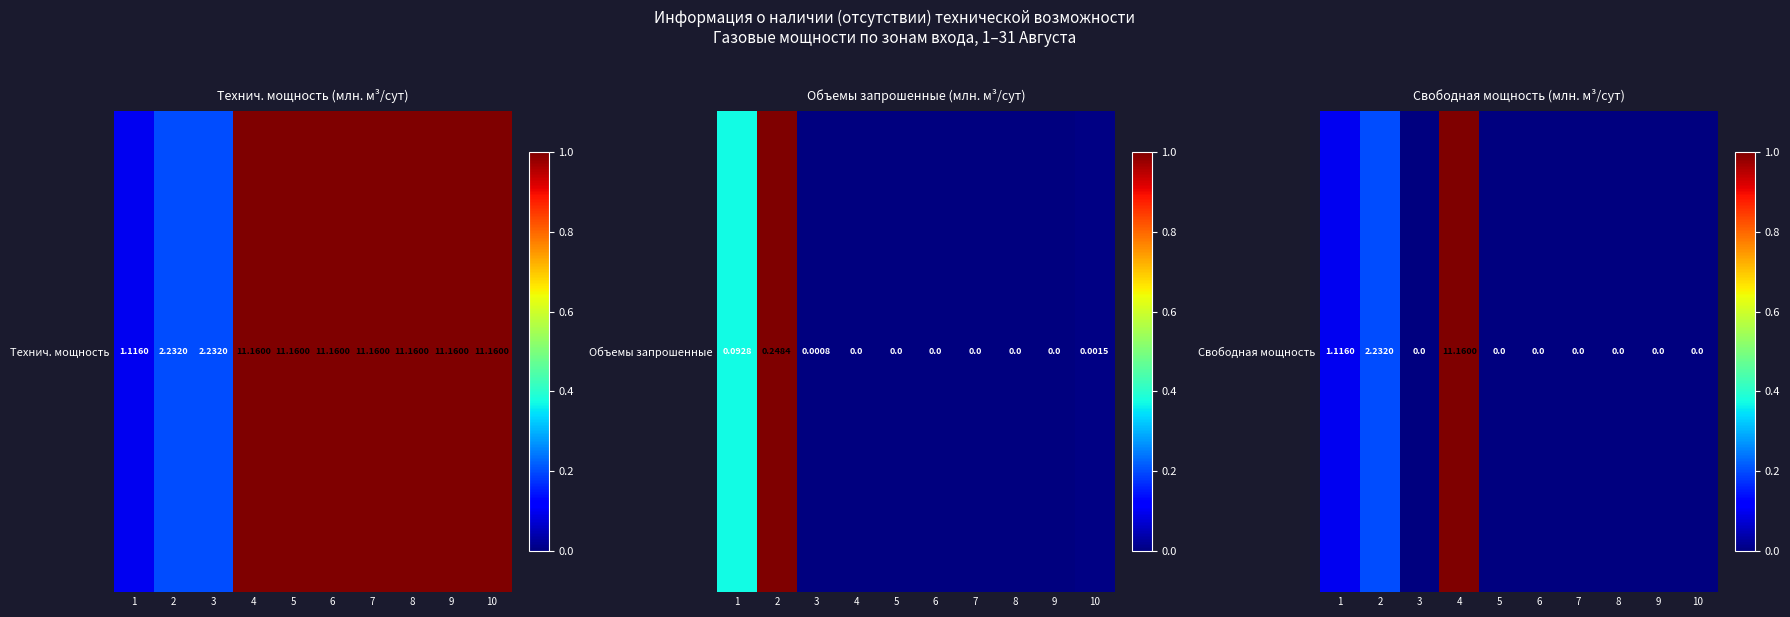

Is it true that the value at 7 is 0.0?

True